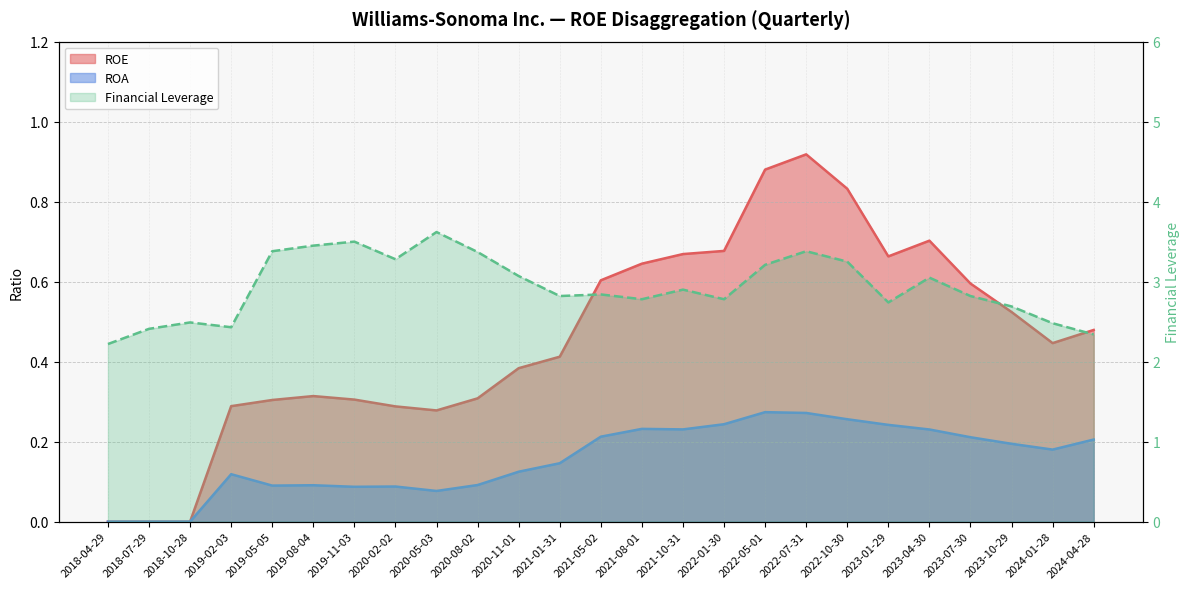

Which series has the largest total across all categories?

Financial Leverage